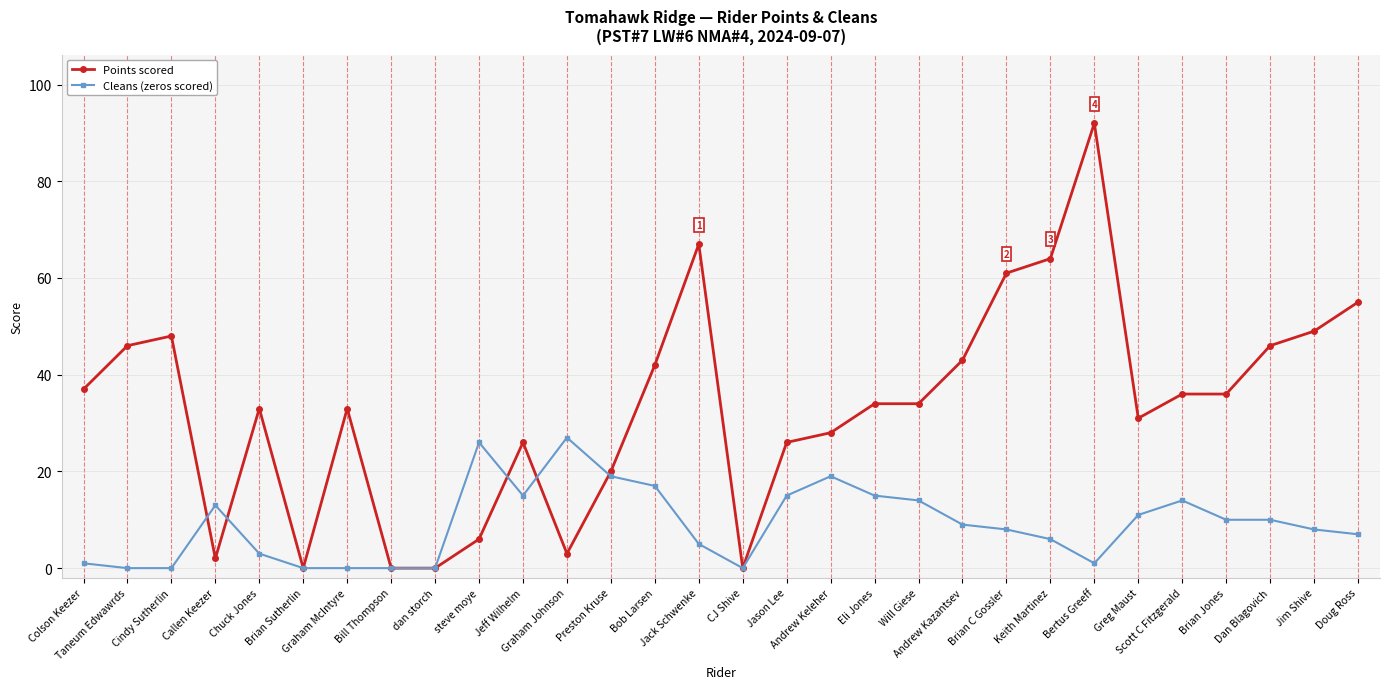

List the series in order of their peak value, highest first.

Points scored, Cleans (zeros scored)